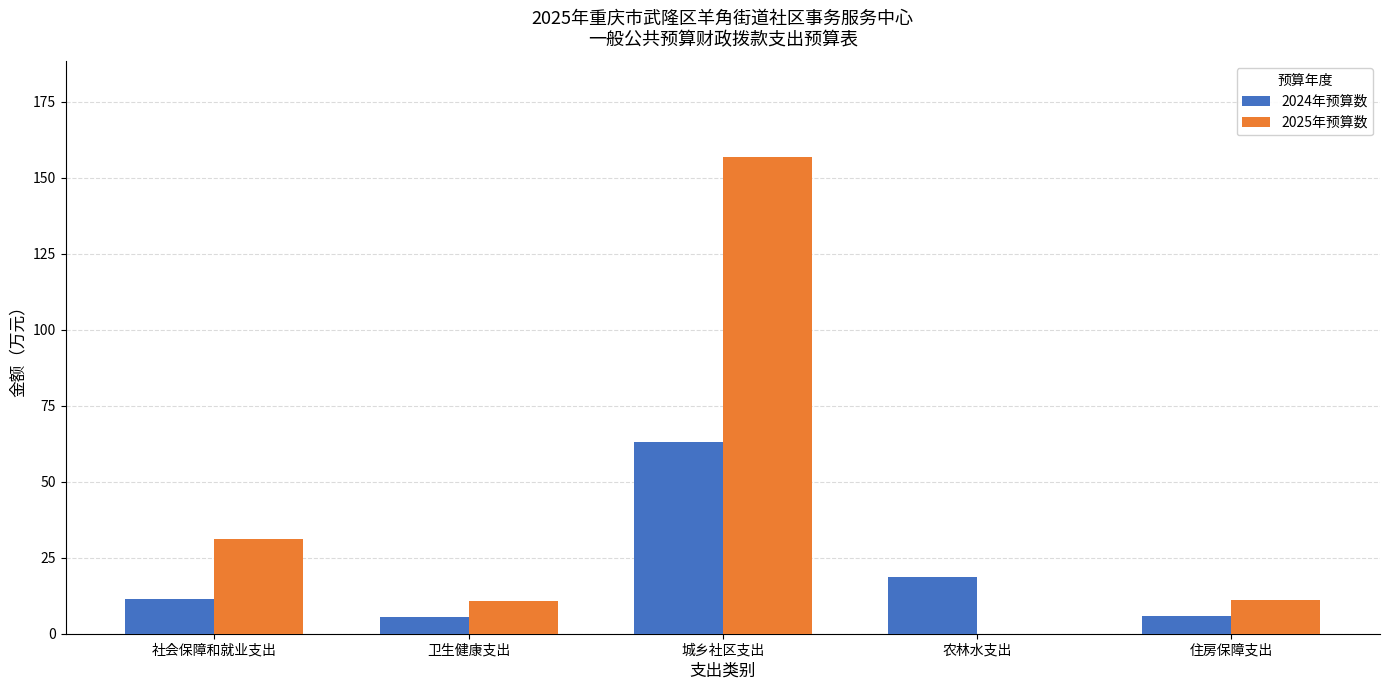

What is the difference between the 2024年预算数 values at 住房保障支出 and 社会保障和就业支出?

5.8